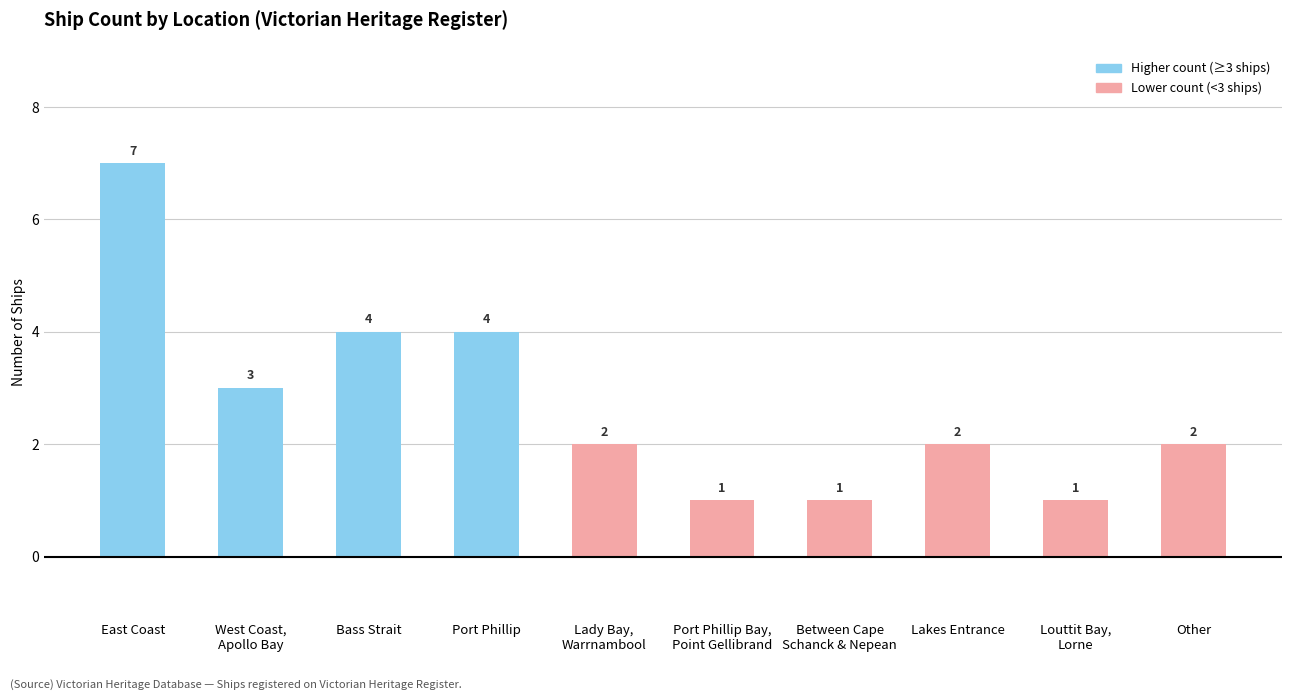

At which label does the data first exceed 2?

East Coast